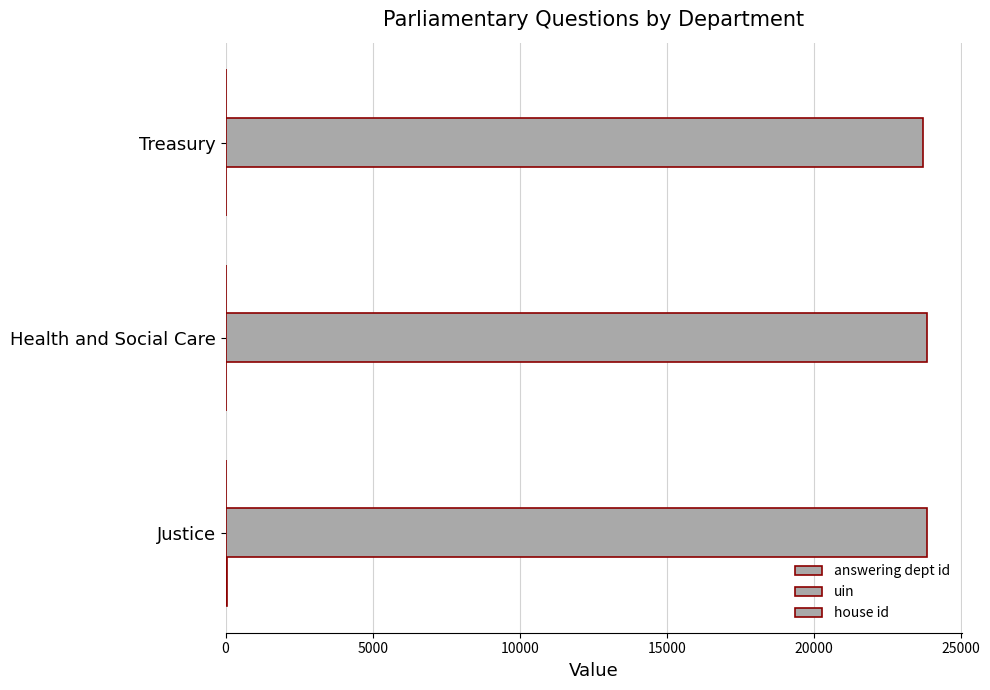

Reading right to left, what are all the values shown in this chart?

answering dept id: 14.0	17.0	54.0
uin: 23734.0	23859.0	23858.0
house id: 0.2	0.2	0.2